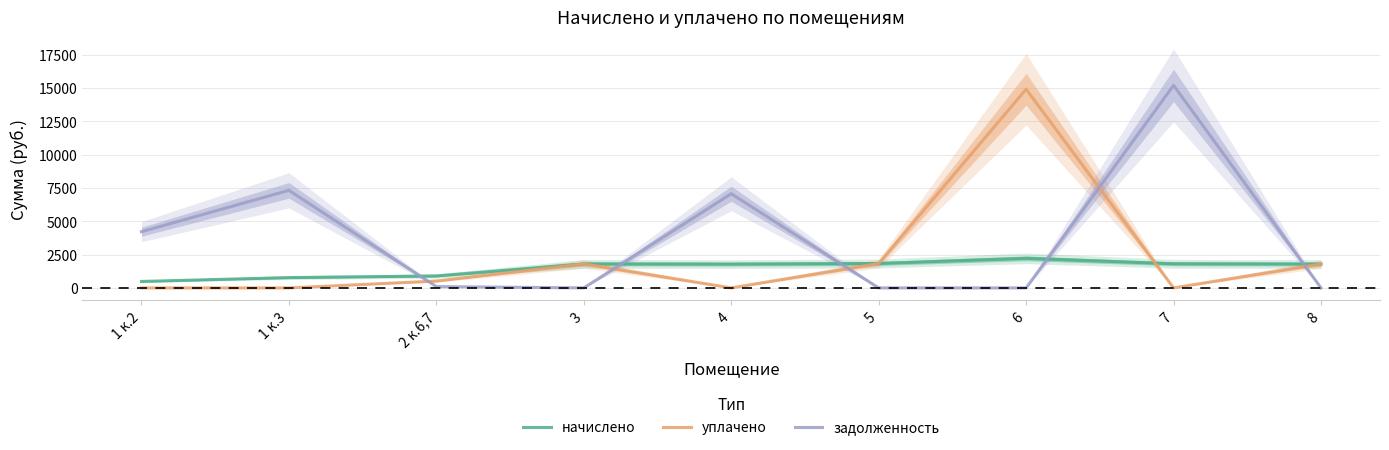

Which series ends up on top after the final intersection of задолженность and начислено?

начислено